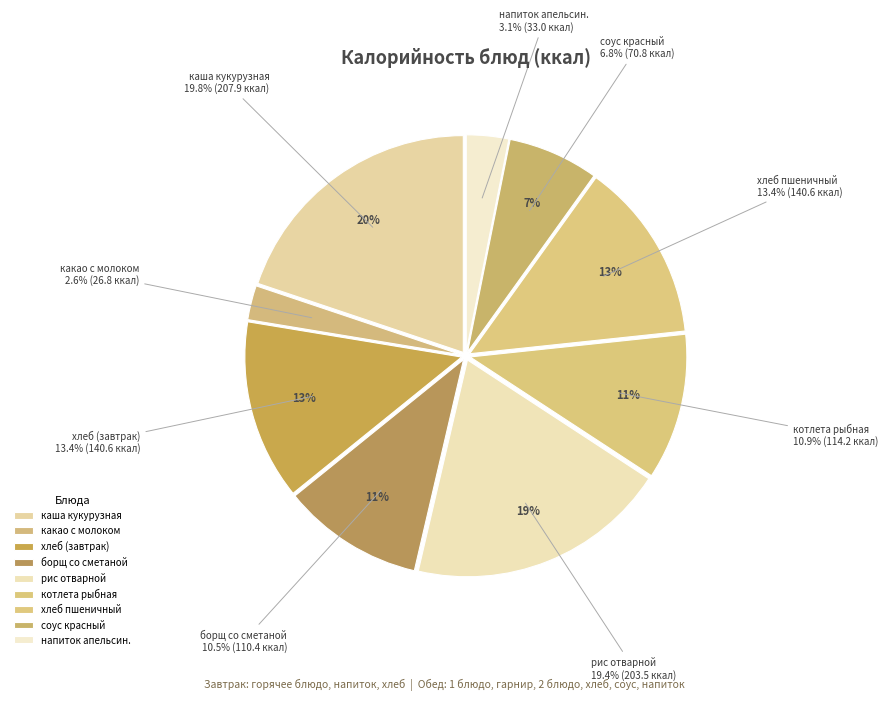

Is борщ с капустой и сметаной the majority of the pie?

No